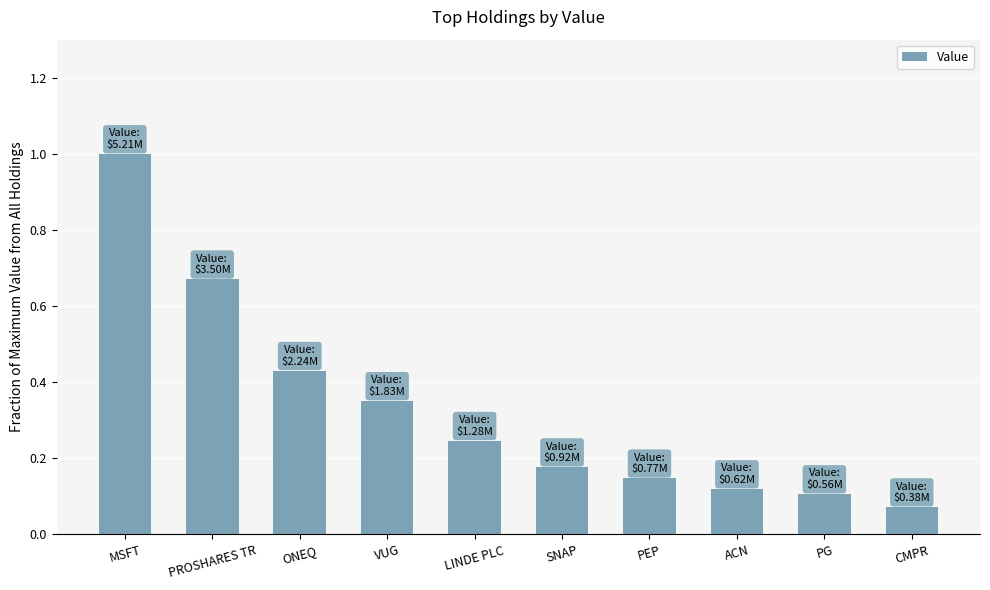

Which category has the highest value across all series?

MSFT